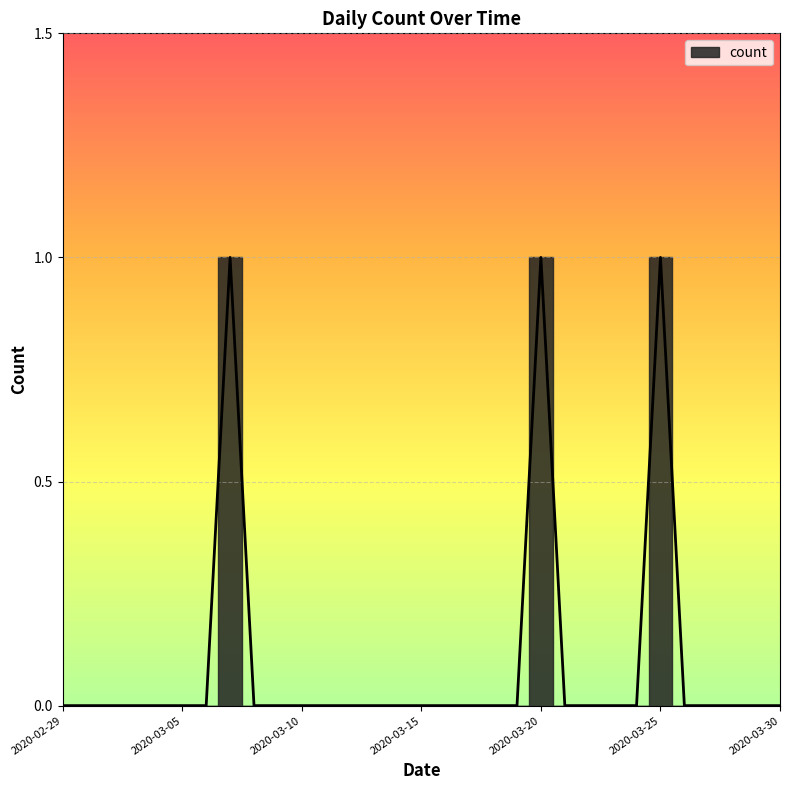

How many values exceed 0?

3